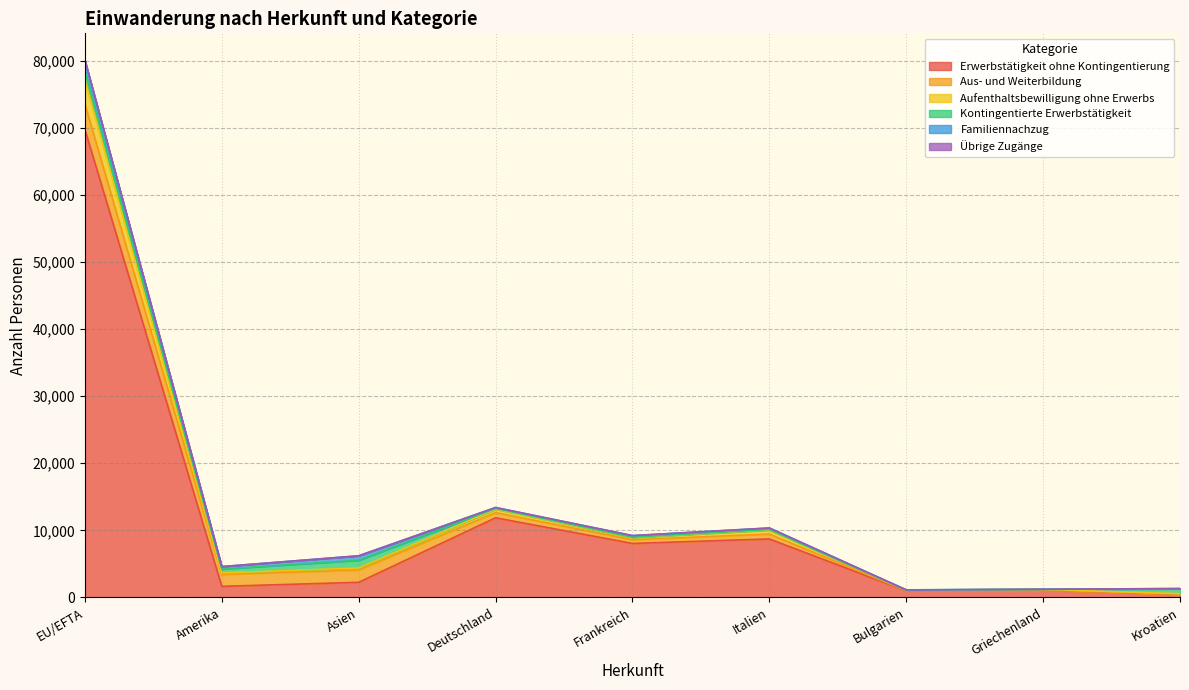

True or false: Aus- und Weiterbildung has a value of 550 at Frankreich.

True